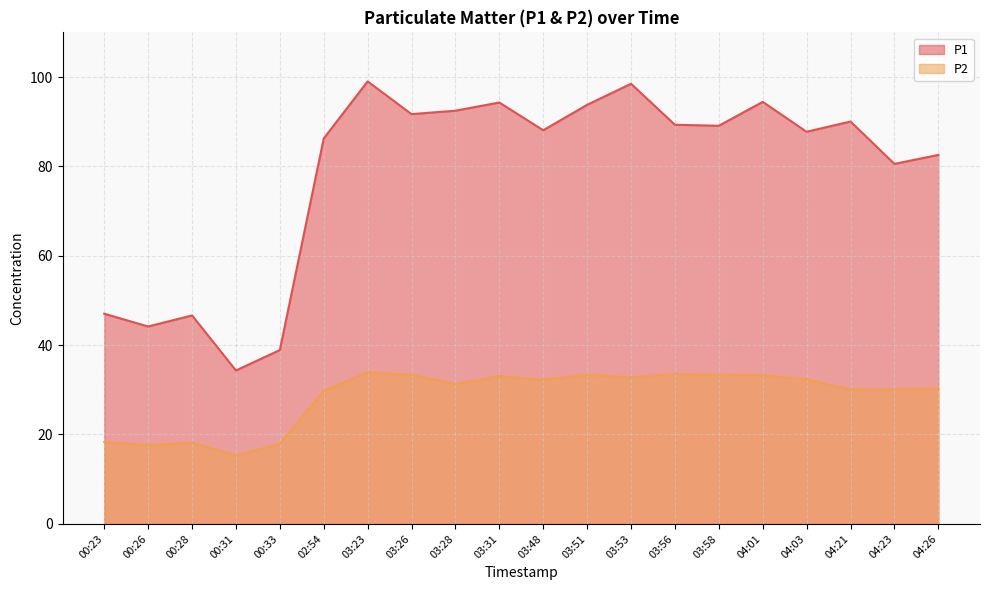

How many lines are shown in the chart?

2